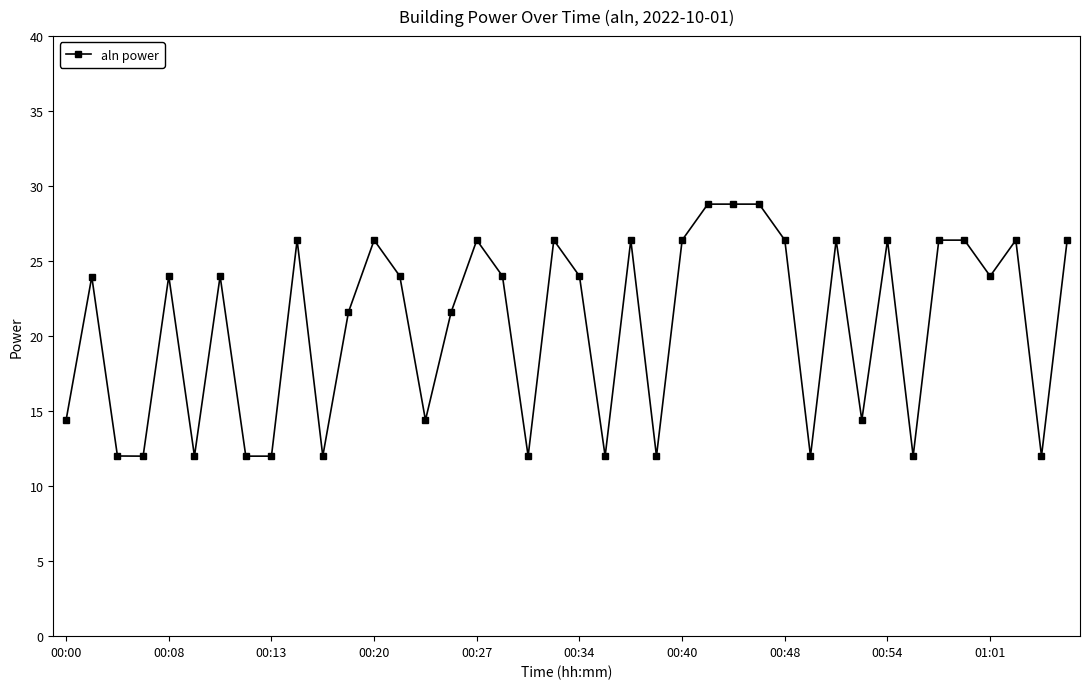

What is the difference between the maximum and minimum values?

16.8